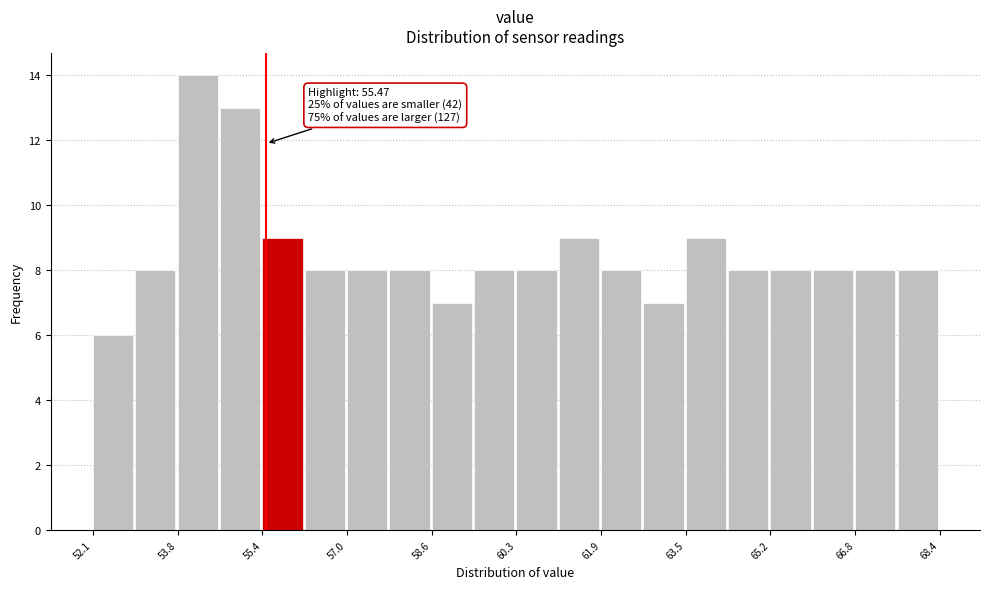

Which range on the x-axis has the tallest bar?

53.8 to 54.6